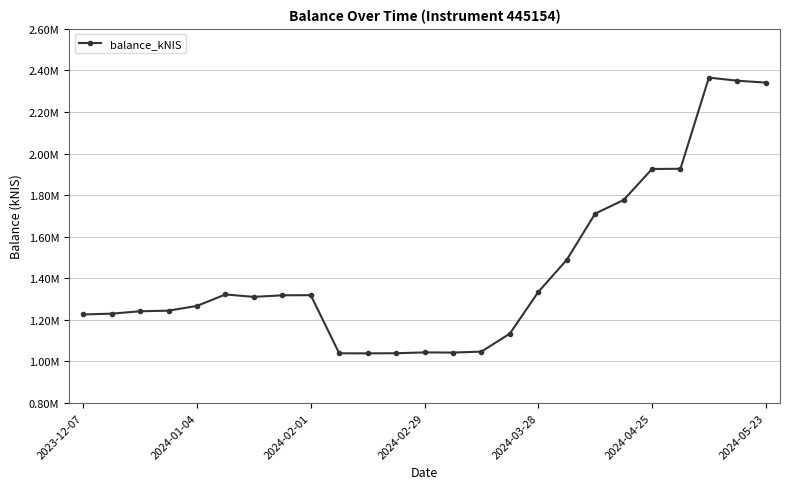

Is this an area chart (filled region under the line)?

No